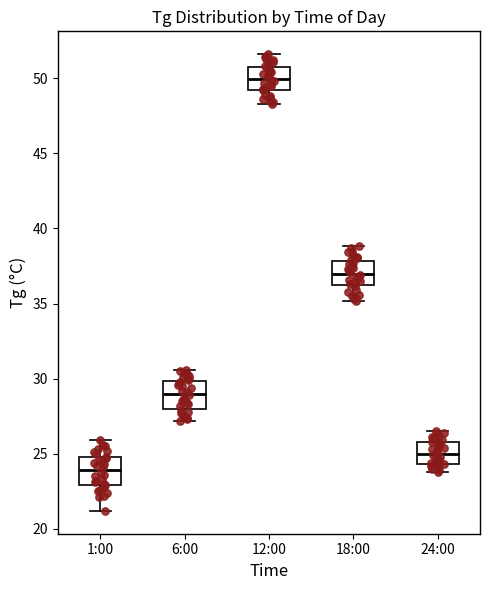

Reading left to right, read every box against the y-axis: the position of its median line, the range the box covers, and the ends of its whiskers. The values are not printed on the chart, so give them approximately, as read against the axis.

1:00: median 24.0, box 23.0 to 25.0, whiskers 21.0 to 26.0
6:00: median 29.0, box 28.0 to 30.0, whiskers 27.0 to 30.5
12:00: median 50.0, box 49.0 to 51.0, whiskers 48.5 to 51.5
18:00: median 37.0, box 36.0 to 38.0, whiskers 35.0 to 39.0
24:00: median 25.0, box 24.5 to 26.0, whiskers 24.0 to 26.5